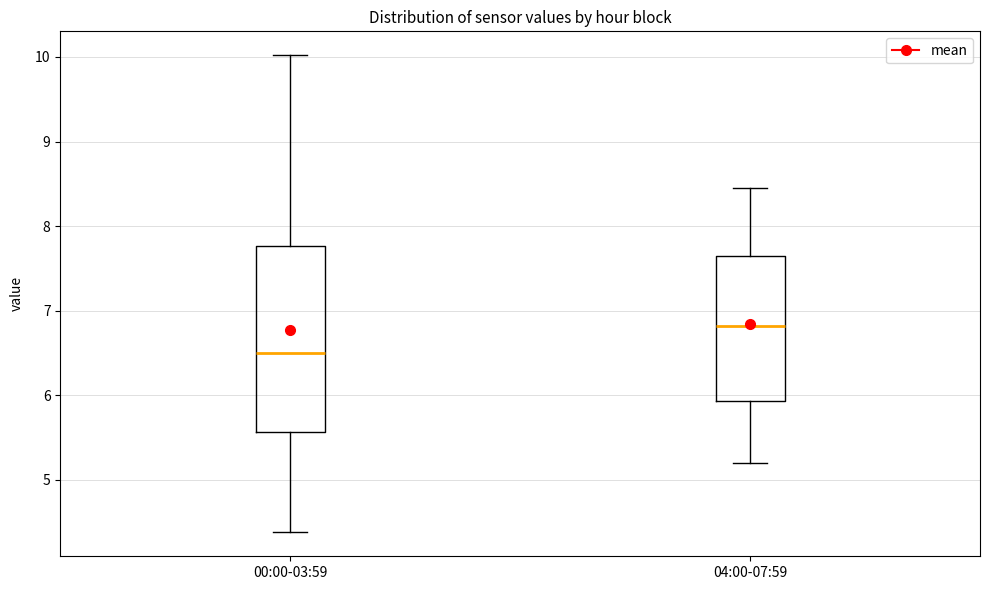

Which box is the tallest, from its lower edge to its upper edge?

00:00-03:59